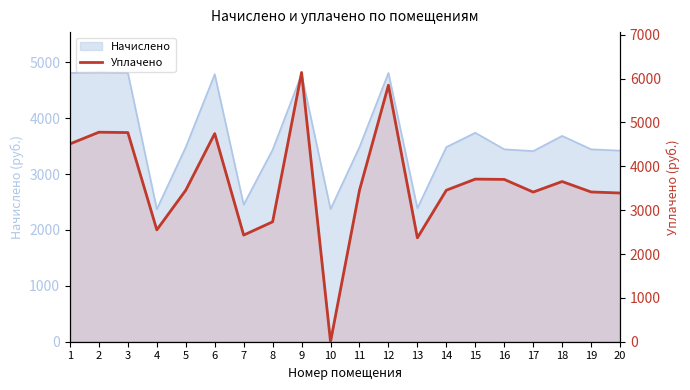

Where is the data nearest to the value 3069?

20